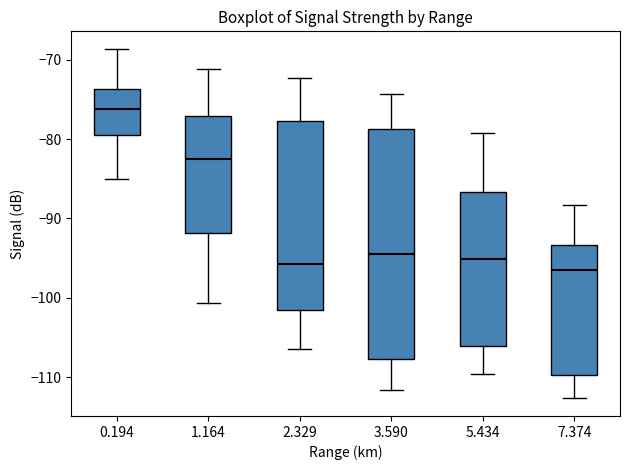

Reading left to right, transcribe this box plot: for each box, give where its median line is, the range the box spans, and where its two whiskers end, as read against the y-axis. The values are not printed on the chart, so give them approximately, as read against the axis.

0.194: median -76, box -79 to -74, whiskers -85 to -69
1.164: median -83, box -92 to -77, whiskers -101 to -71
2.329: median -96, box -102 to -78, whiskers -106 to -72
3.590: median -94, box -108 to -79, whiskers -112 to -74
5.434: median -95, box -106 to -87, whiskers -110 to -79
7.374: median -96, box -110 to -93, whiskers -113 to -88